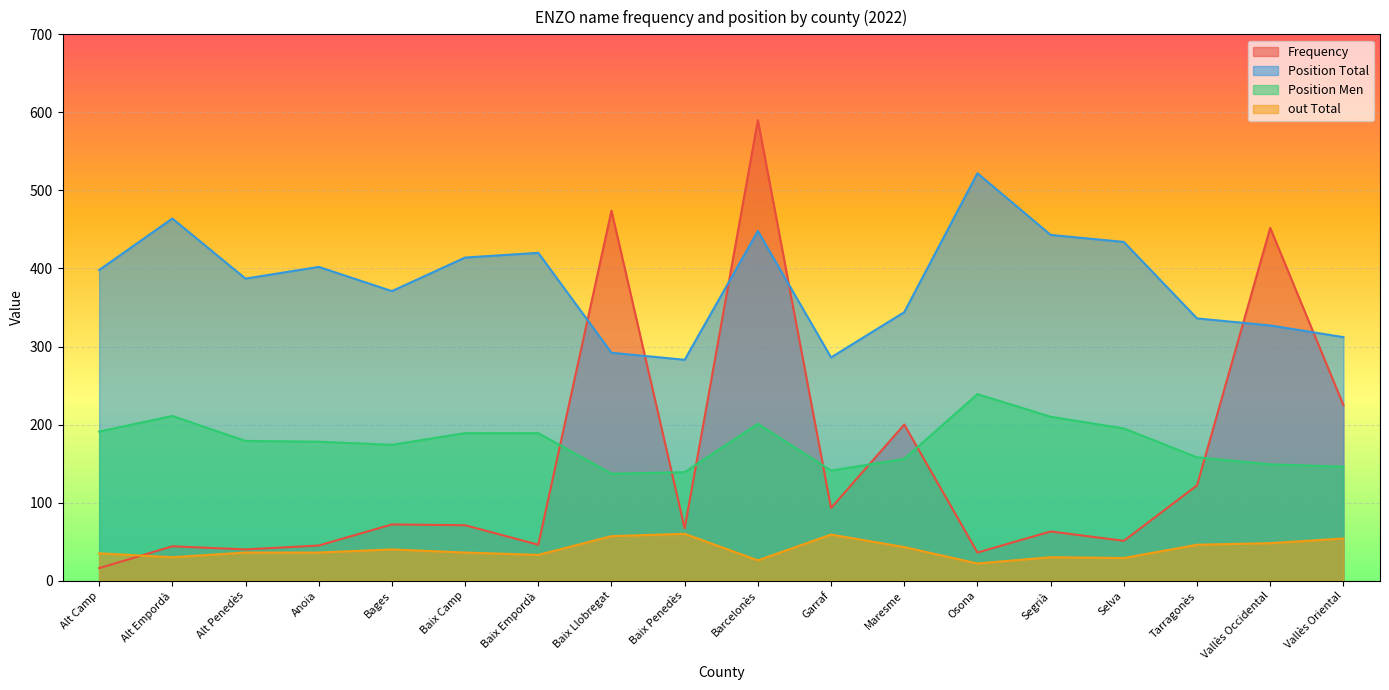

Is it true that Position Total equals 561 at Vallès Occidental?

False